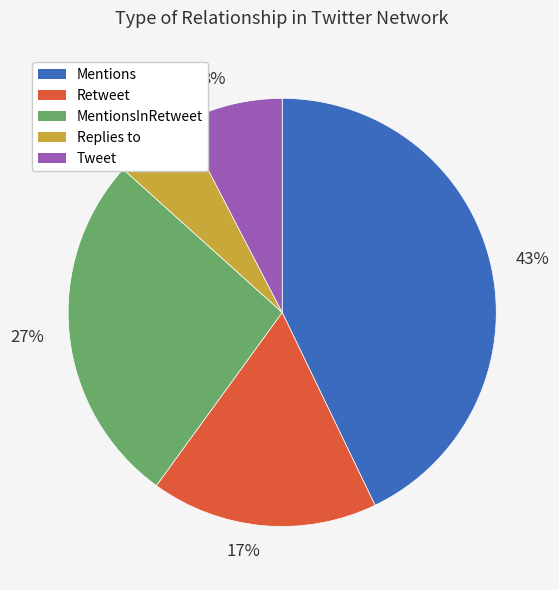

Rank the categories by value from lowest to highest.

Replies to, Tweet, Retweet, MentionsInRetweet, Mentions